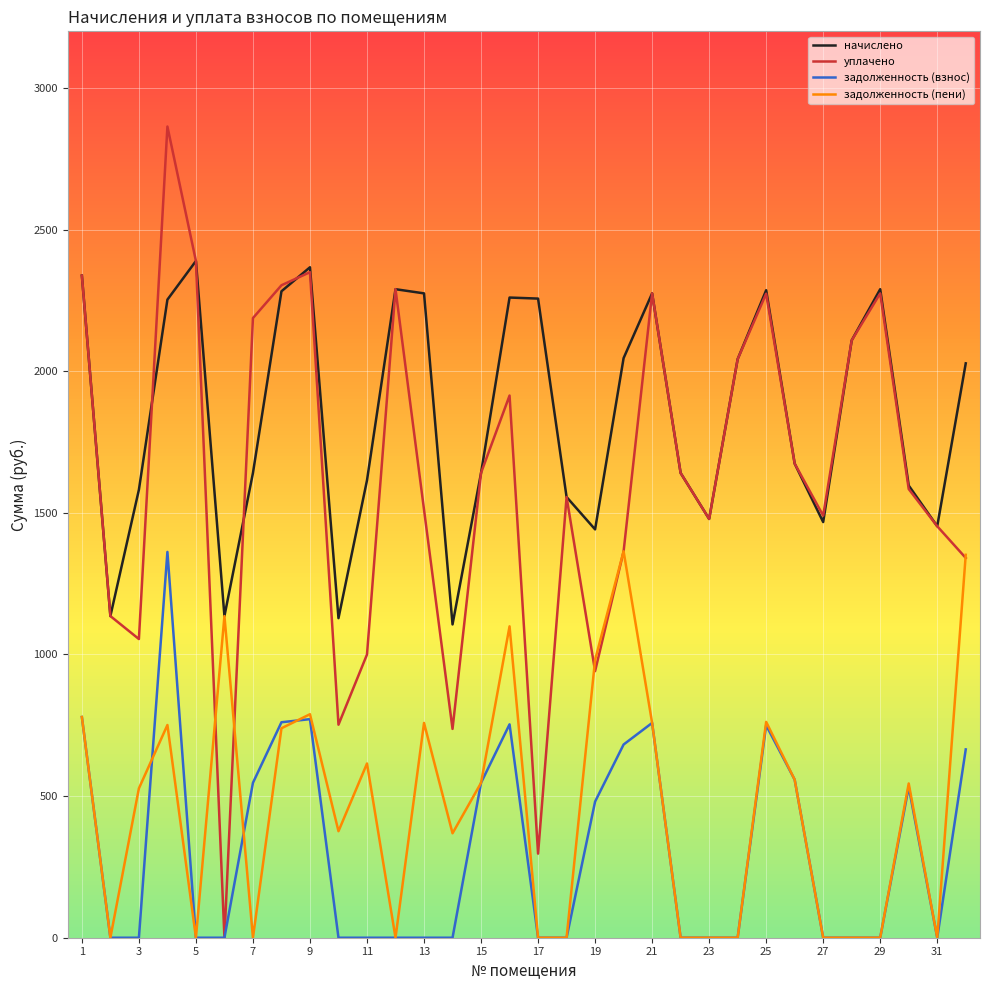

Which series has the largest range (max minus min)?

уплачено